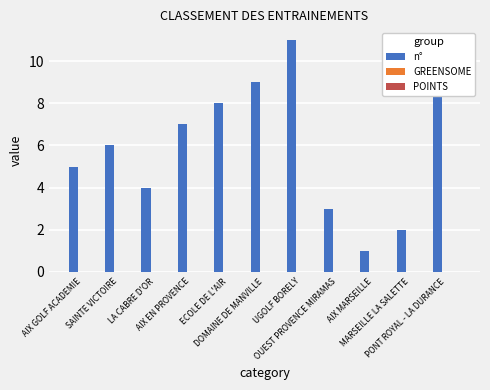

Are the bars horizontal?

No